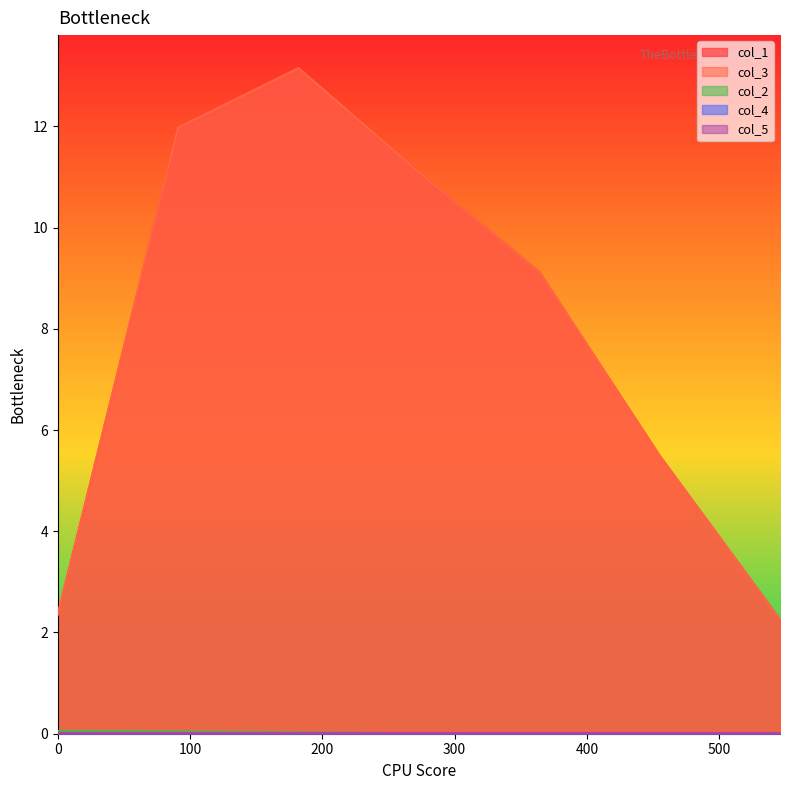

Which series has the widest spread of values?

col_3